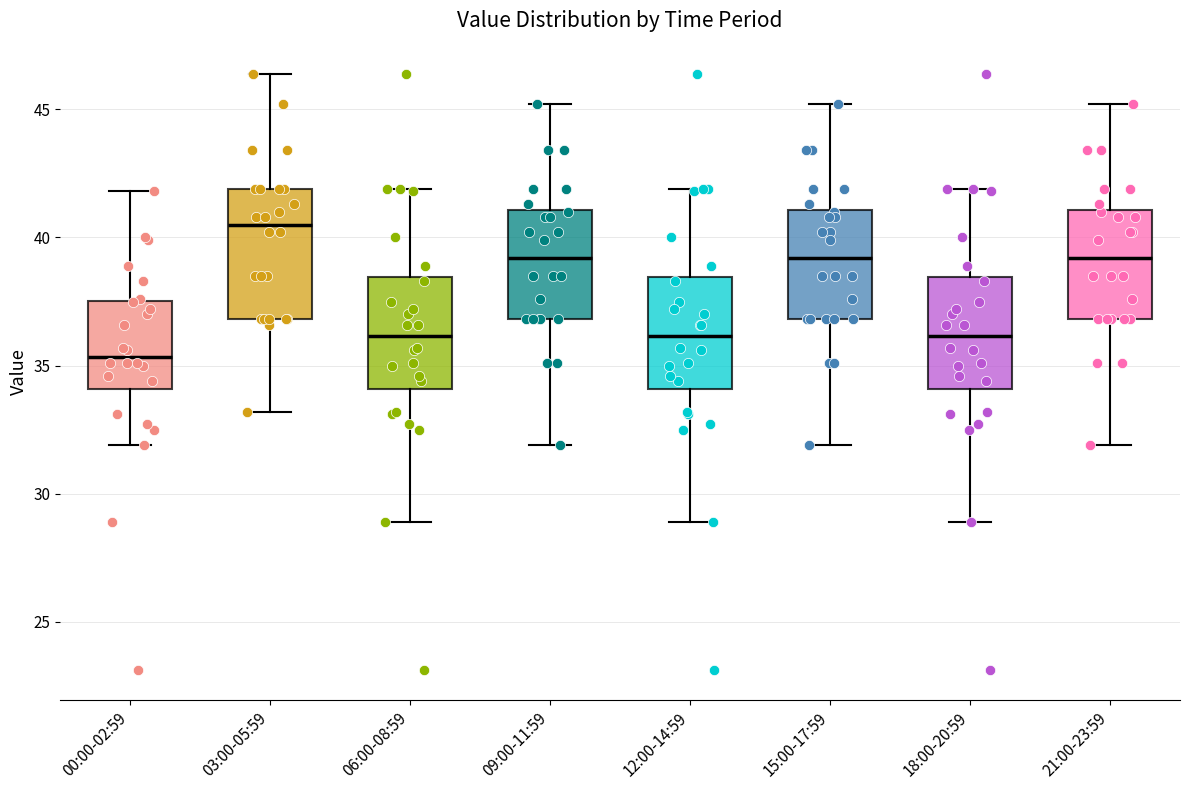

Reading left to right, transcribe this box plot: for each box, give where its median line is, the range the box spans, and where its two whiskers end, as read against the y-axis. The values are not printed on the chart, so give them approximately, as read against the axis.

00:00-02:59: median 35.5, box 34.0 to 37.5, whiskers 32.0 to 42.0
03:00-05:59: median 40.5, box 37.0 to 42.0, whiskers 33.0 to 46.5
06:00-08:59: median 36.0, box 34.0 to 38.5, whiskers 29.0 to 42.0
09:00-11:59: median 39.0, box 37.0 to 41.0, whiskers 32.0 to 45.0
12:00-14:59: median 36.0, box 34.0 to 38.5, whiskers 29.0 to 42.0
15:00-17:59: median 39.0, box 37.0 to 41.0, whiskers 32.0 to 45.0
18:00-20:59: median 36.0, box 34.0 to 38.5, whiskers 29.0 to 42.0
21:00-23:59: median 39.0, box 37.0 to 41.0, whiskers 32.0 to 45.0